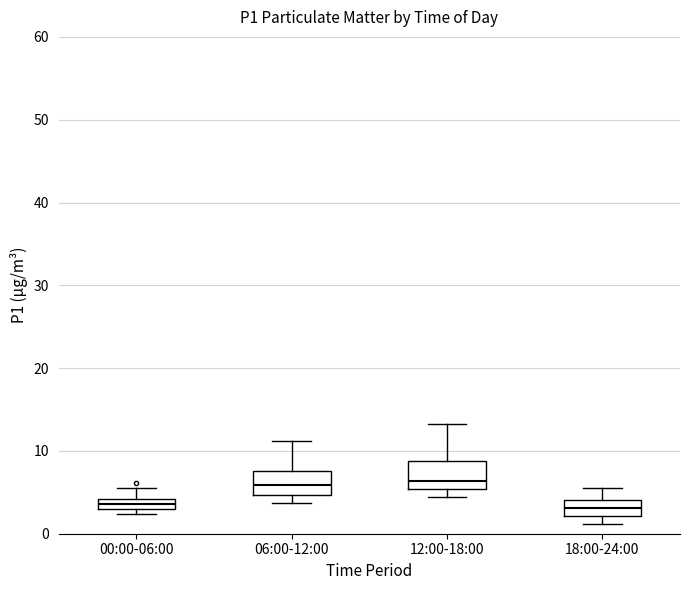

Where does the upper whisker of the box for 18:00-24:00 end on the y-axis? The values are not printed on the chart, so give them approximately, as read against the axis.

6